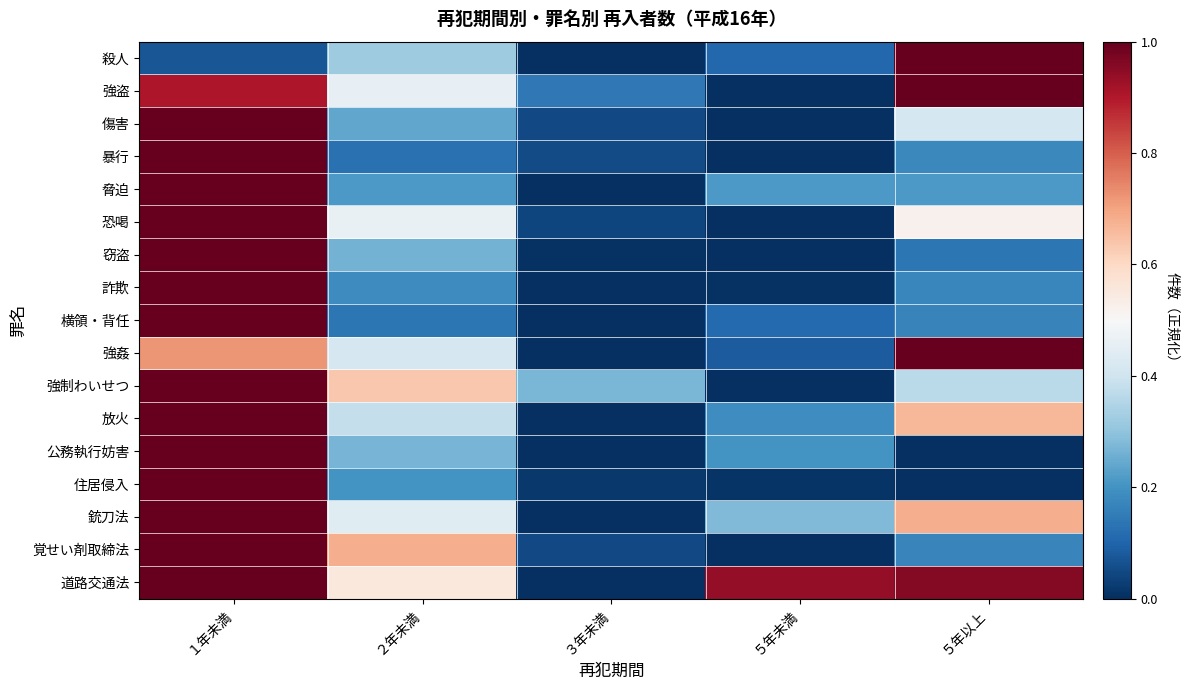

Is it true that 傷害 equals -0.6 at ５年未満?

False